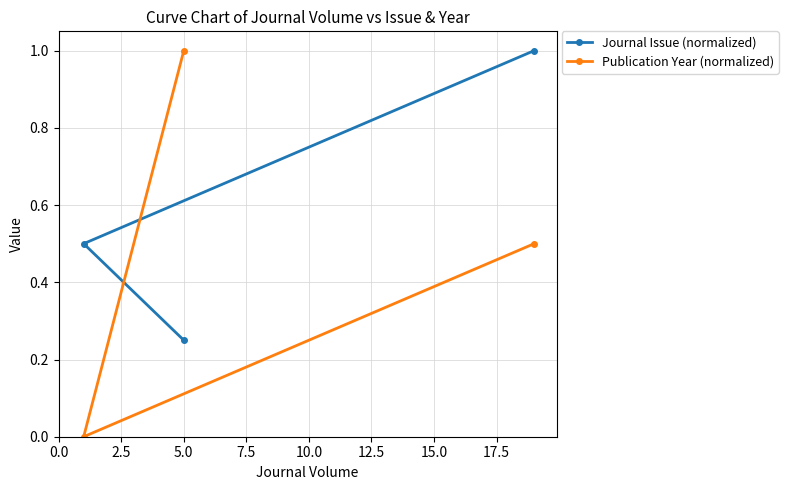

What is the maximum value for Publication Year (normalized)?

1.0